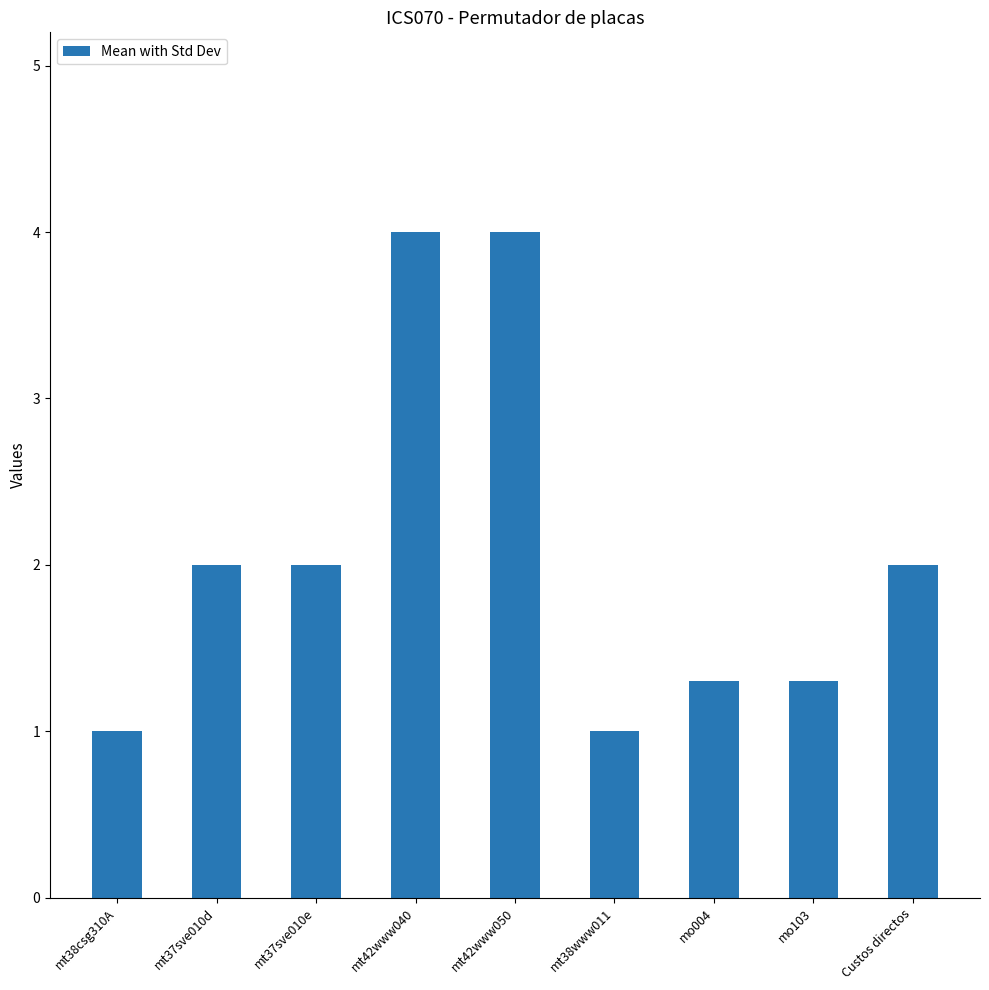

The value at mt42www040 is 1.5. True or false?

False